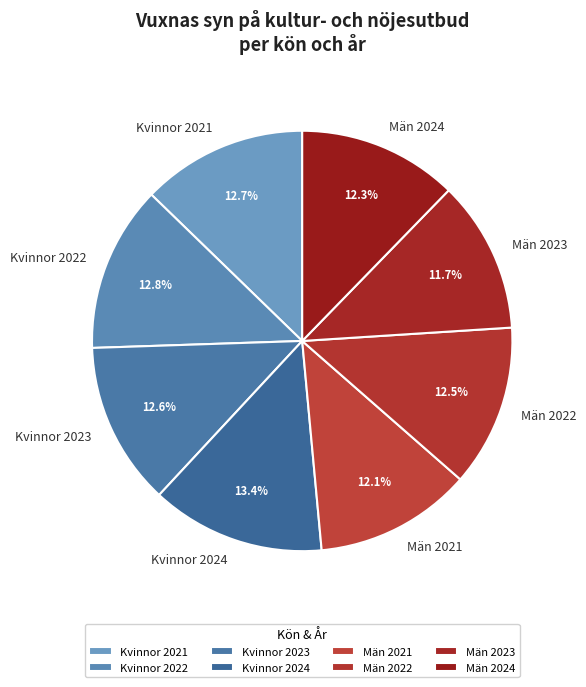

Which has a higher value, Kvinnor 2022 or Män 2024?

Kvinnor 2022